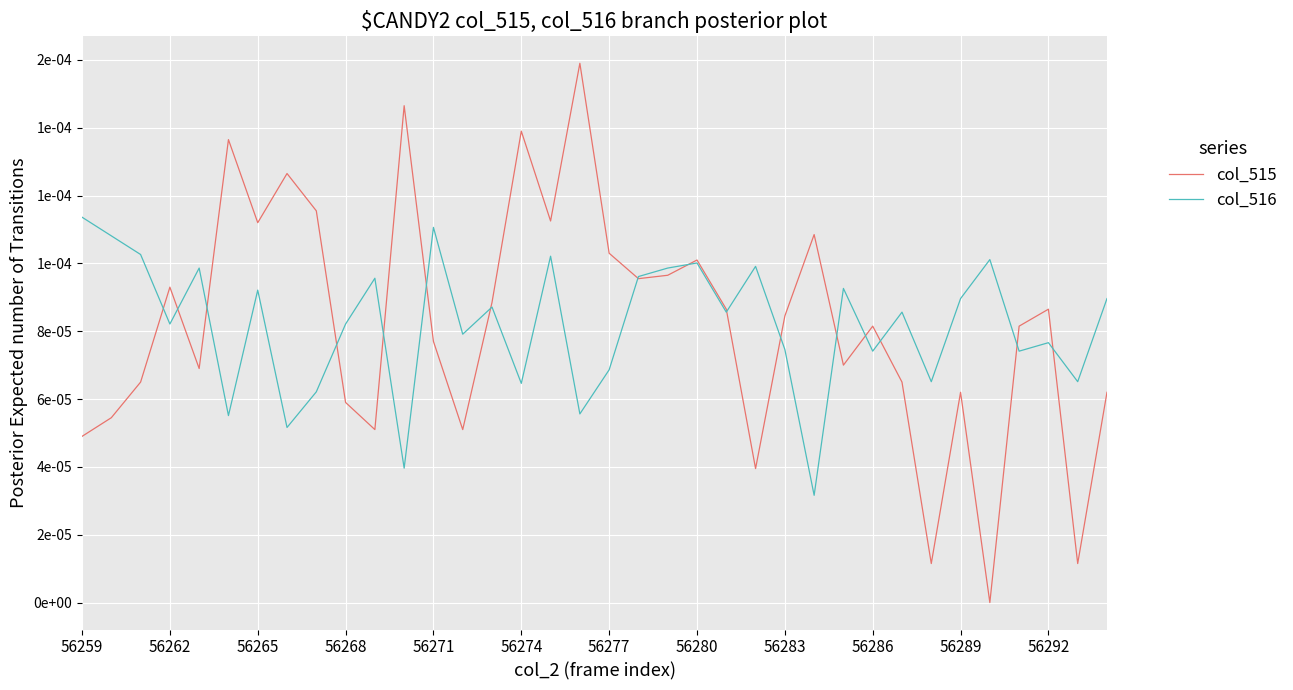

Does the chart have visible grid lines?

Yes